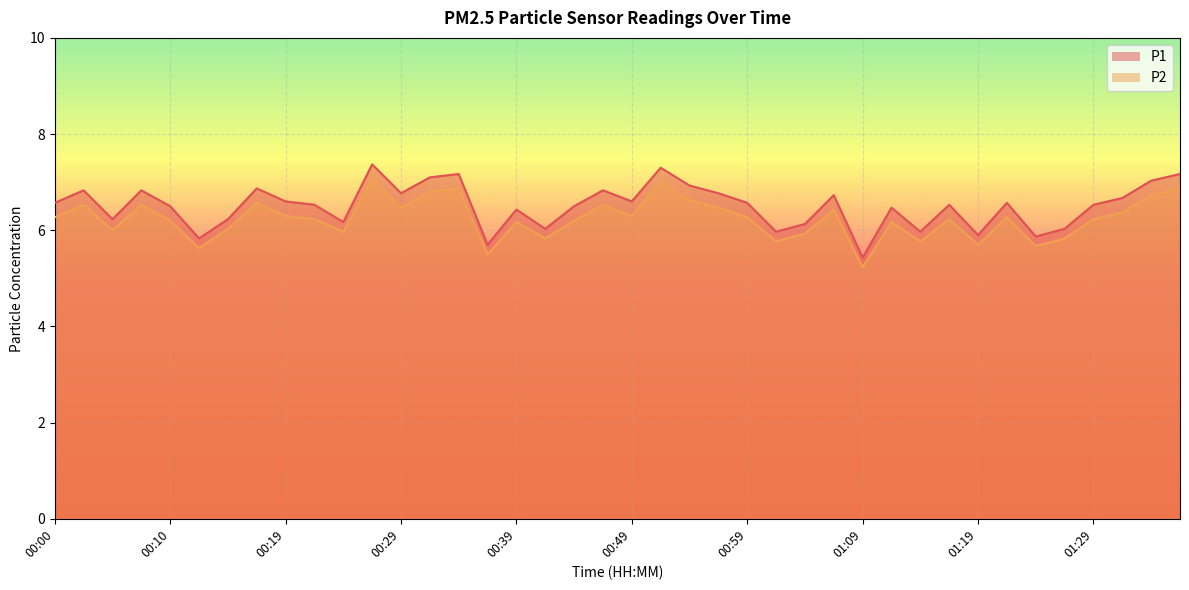

List the labels in order of P2 value, largest first.

00:27, 00:52, 00:34, 01:36, 00:32, 01:34, 00:54, 00:17, 00:02, 00:07, 00:47, 00:29, 00:57, 01:06, 01:31, 00:19, 00:49, 00:00, 00:59, 01:21, 00:22, 01:16, 01:29, 00:10, 00:44, 00:39, 01:11, 00:15, 00:05, 00:24, 01:04, 00:42, 01:26, 01:01, 01:14, 01:19, 01:24, 00:12, 00:37, 01:09